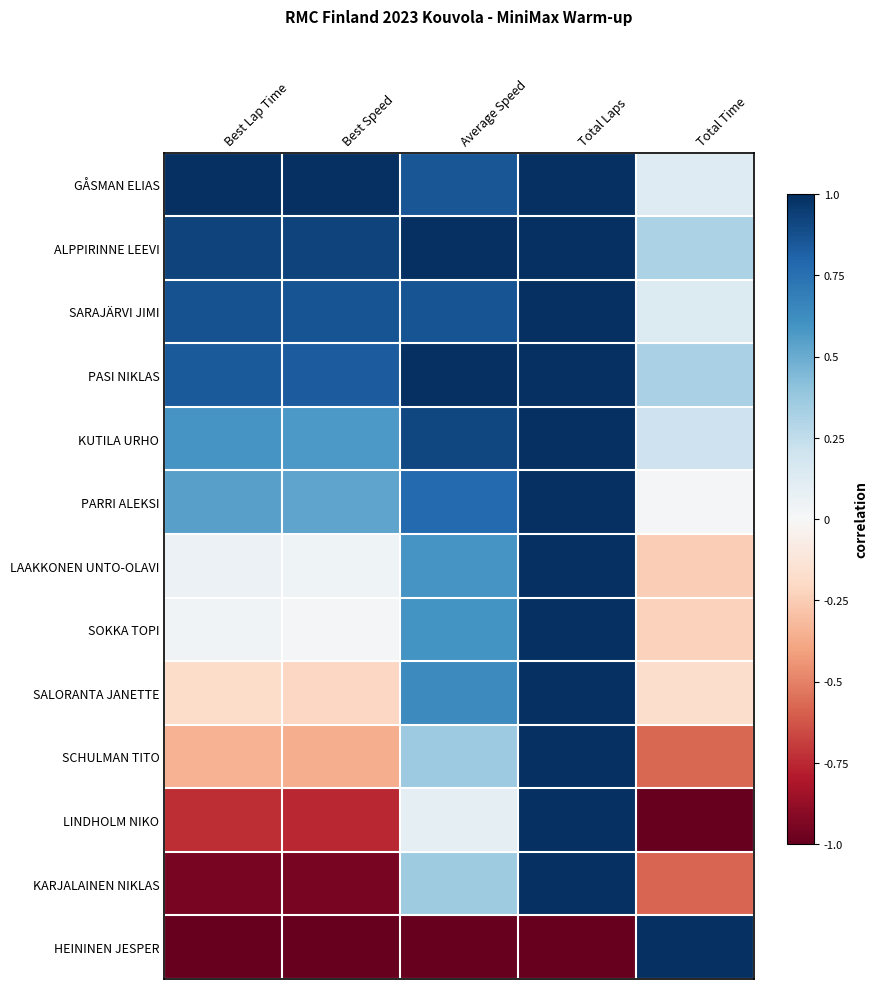

How many series are shown in this chart?

13